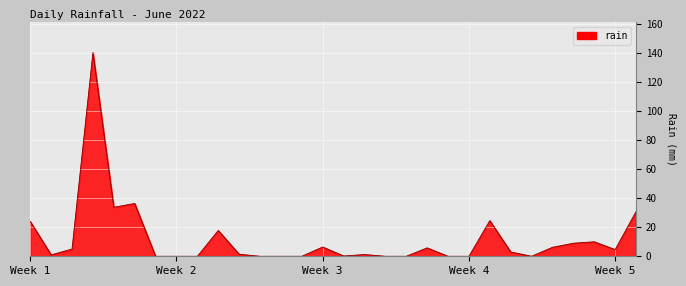

What is the greatest value displayed?

140.4